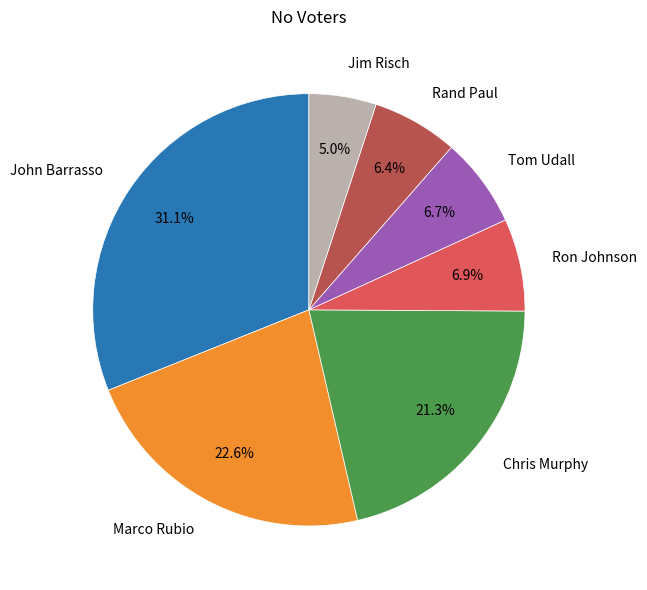

Which category has the smallest portion of the pie?

Jim Risch